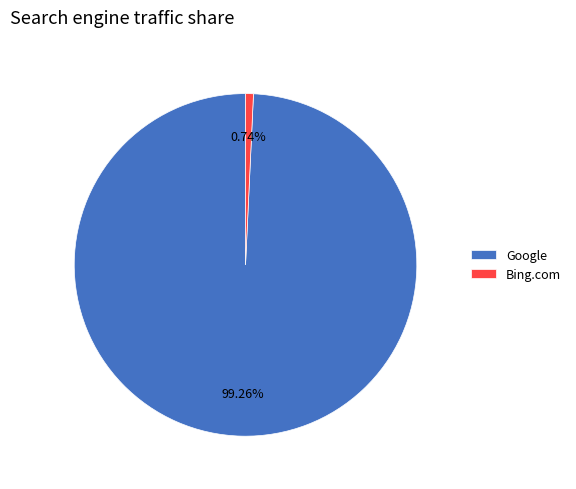

Combined, do Bing.com and Google account for over 50%?

Yes